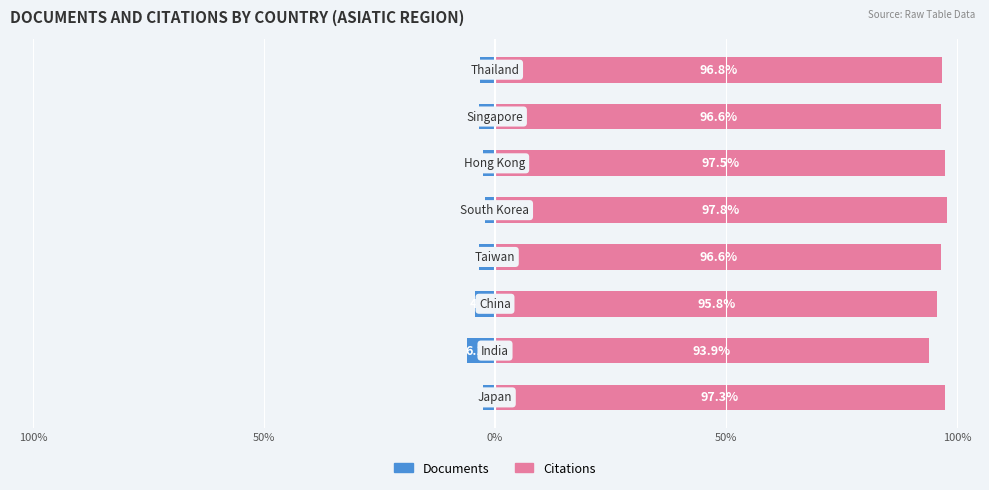

What is the spread (max minus min) of values at 50%?

100.0